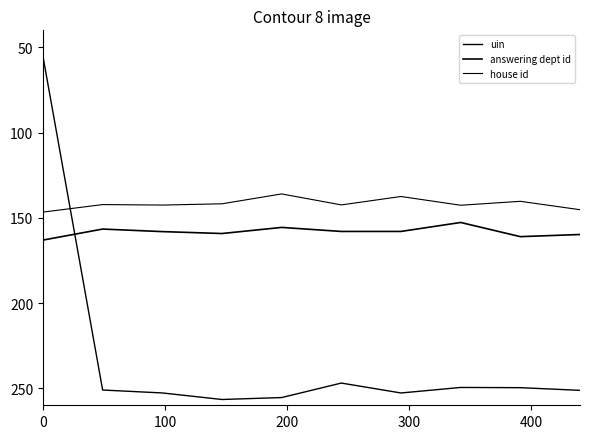

What is the minimum value shown in the chart?

55.3